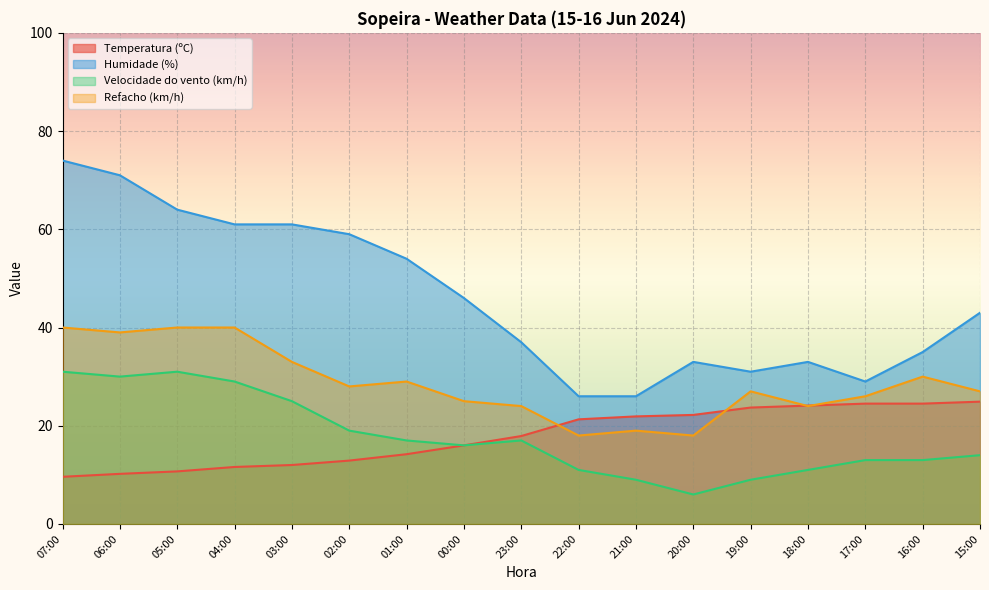

At 07:00, list the series in order from largest to smallest.

Humidade (%), Refacho (km/h), Velocidade do vento (km/h), Temperatura (ºC)